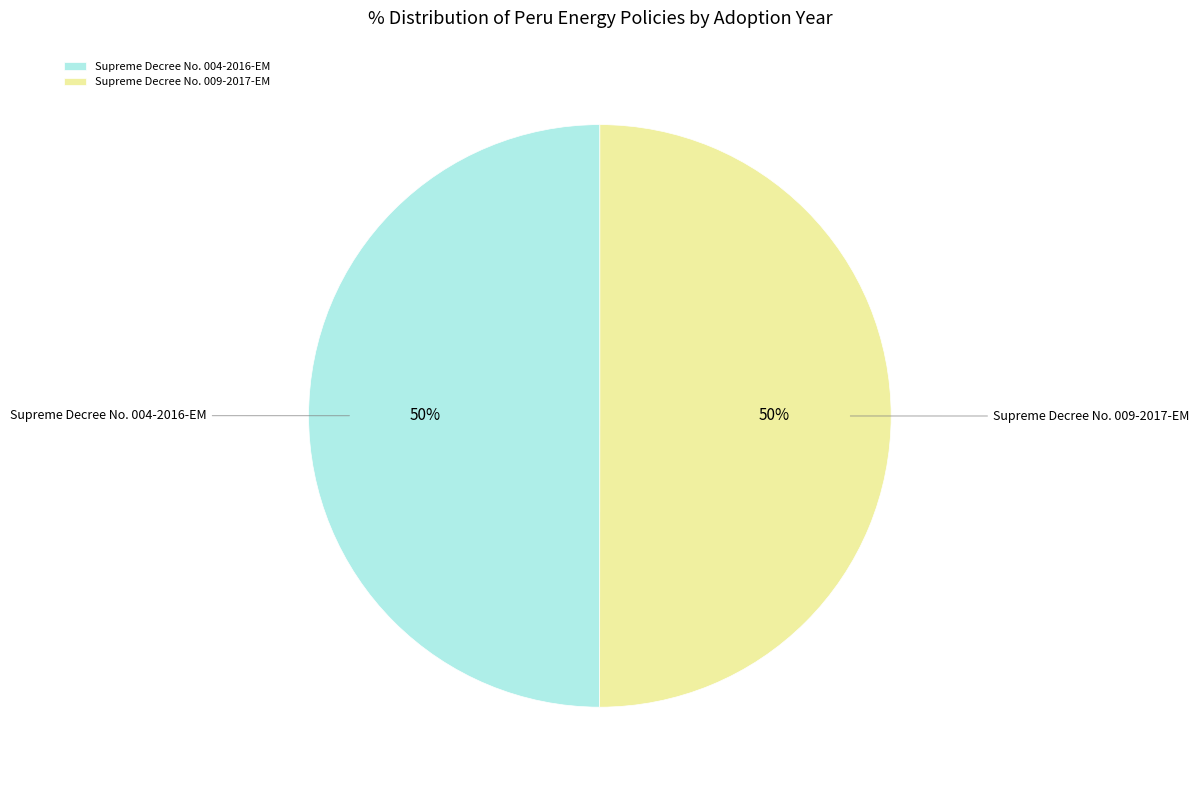

How many segments does this pie chart have?

2